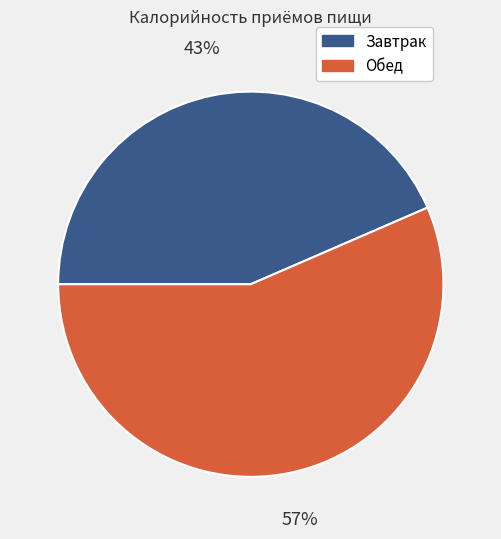

To the nearest percent, what percentage of the pie is Обед?

57%